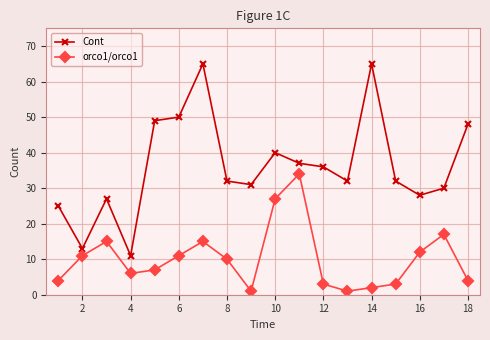

True or false: orco1/orco1 and Cont intersect in this chart.

False